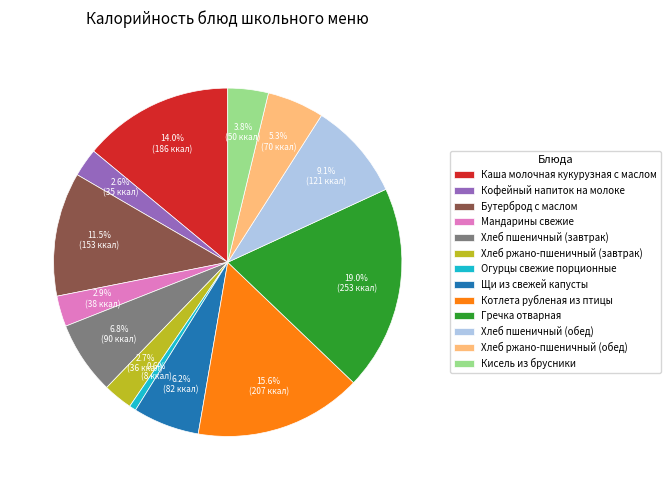

Between Каша молочная кукурузная с маслом and Хлеб пшеничный (завтрак), which is larger?

Каша молочная кукурузная с маслом